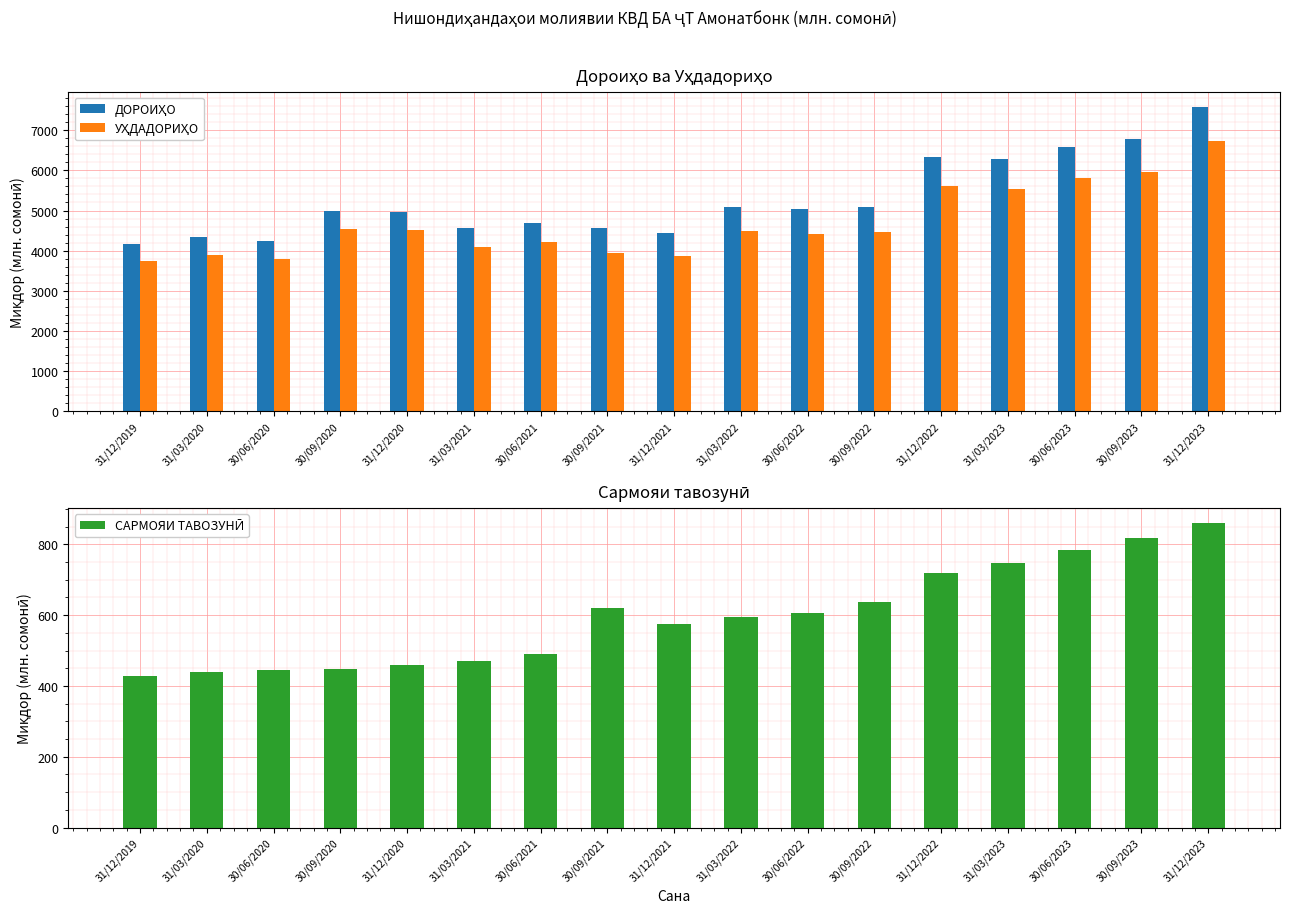

What is the sum of all ДОРОИҲО values?

89743.8